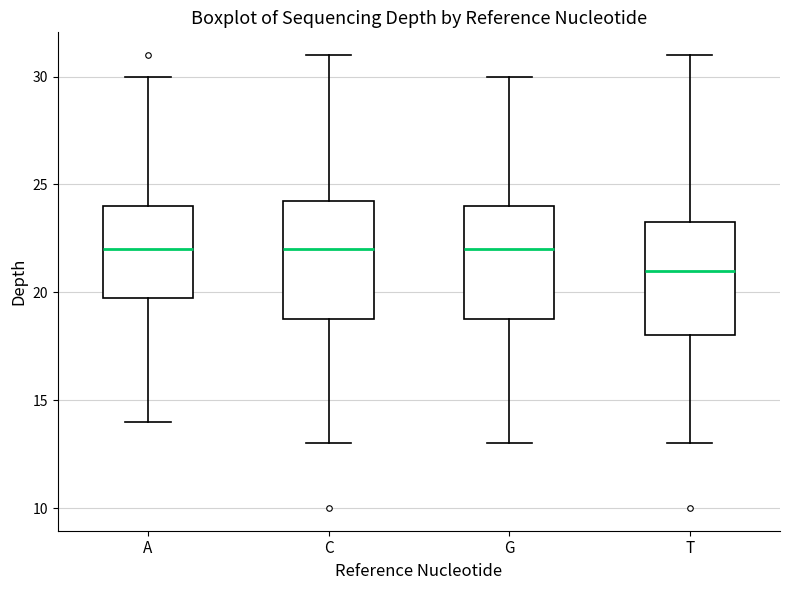

Reading left to right, read every box against the y-axis: the position of its median line, the range the box covers, and the ends of its whiskers. The values are not printed on the chart, so give them approximately, as read against the axis.

A: median 22.0, box 20.0 to 24.0, whiskers 14.0 to 30.0
C: median 22.0, box 19.0 to 24.5, whiskers 13.0 to 31.0
G: median 22.0, box 19.0 to 24.0, whiskers 13.0 to 30.0
T: median 21.0, box 18.0 to 23.5, whiskers 13.0 to 31.0